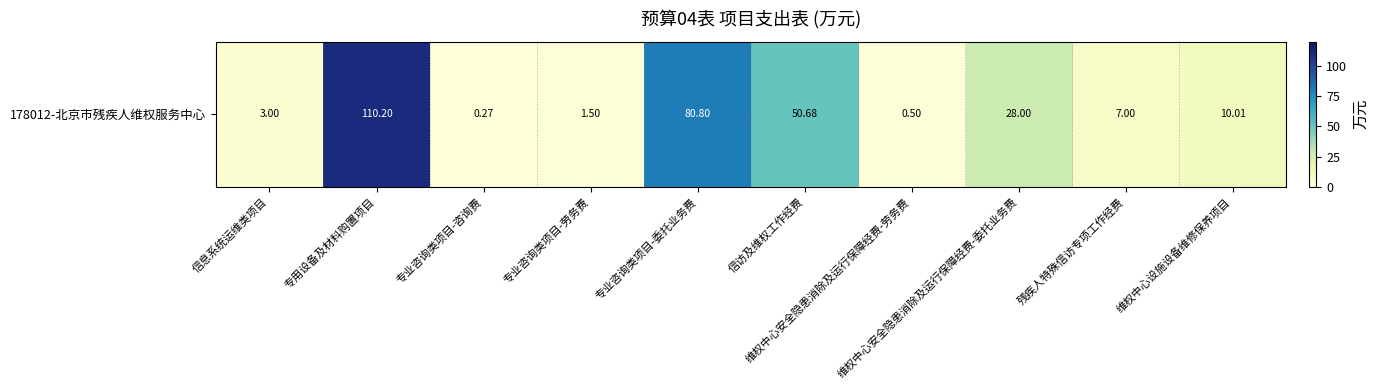

Count the number of values greater than 10.

5